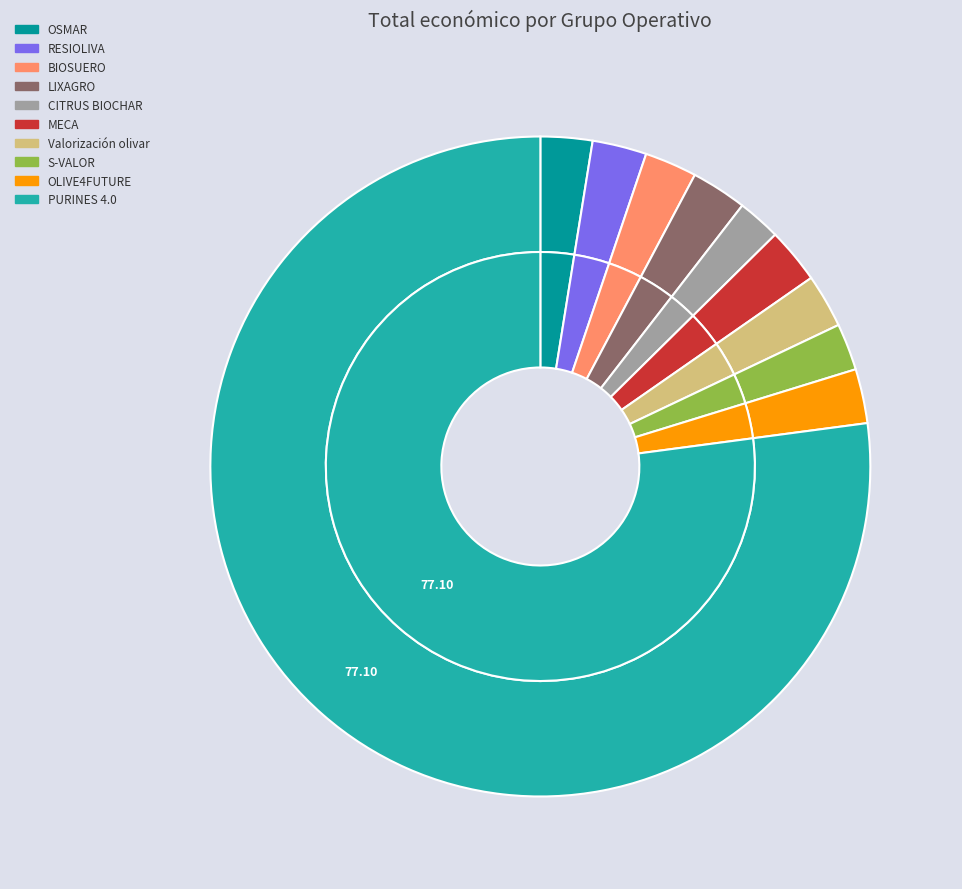

What is the ratio of the value at LIXAGRO to the value at OSMAR?

1.1